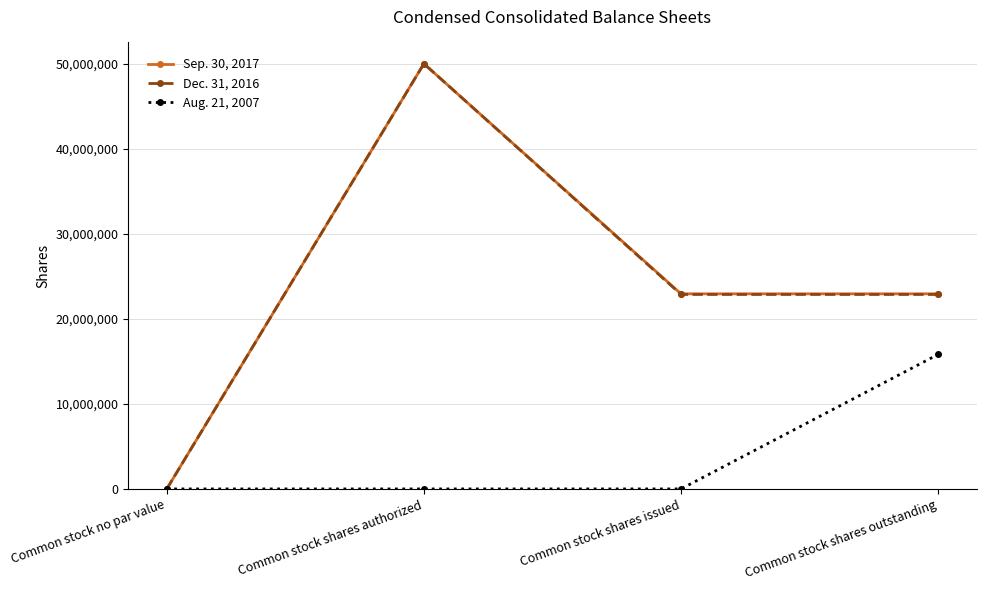

What position from the left is Common stock shares issued?

3